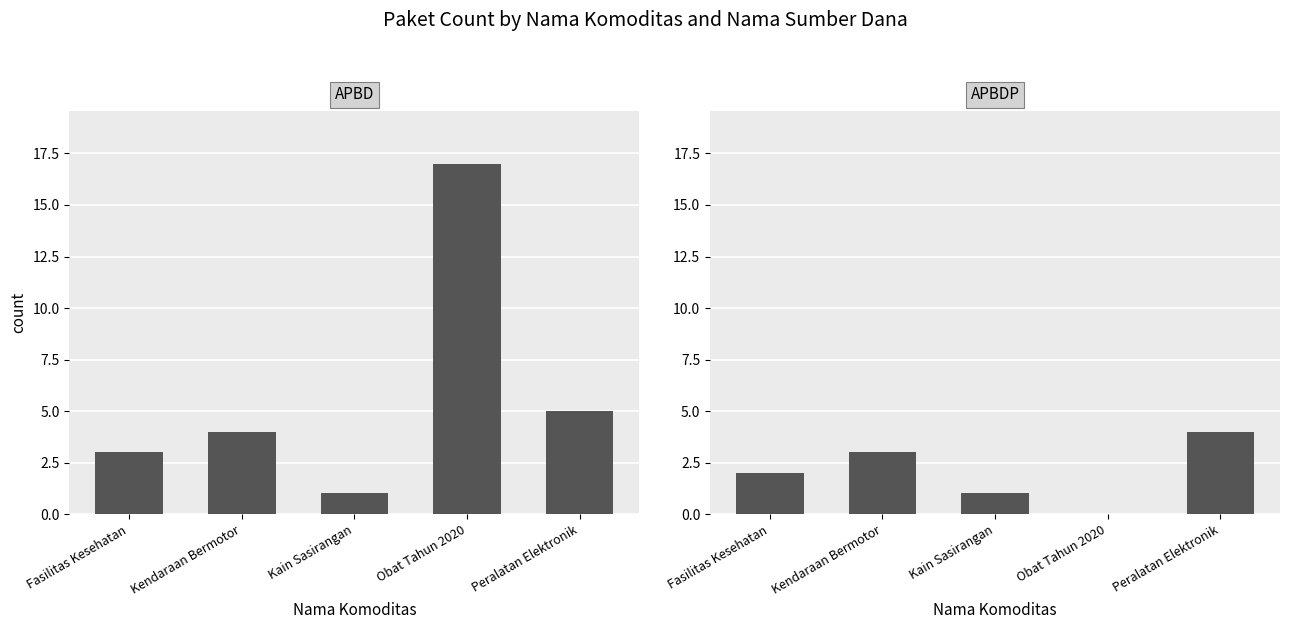

The APBDP series shows 2 at Fasilitas Kesehatan. True or false?

True